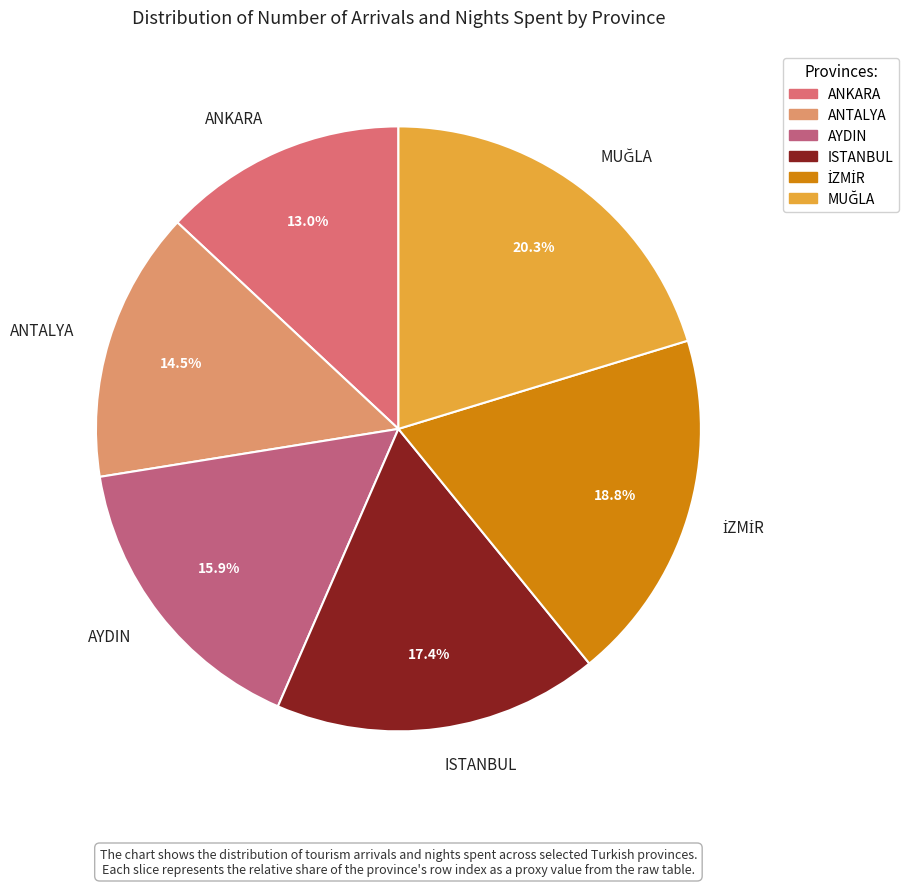

What is the smallest slice in the pie chart?

ANKARA